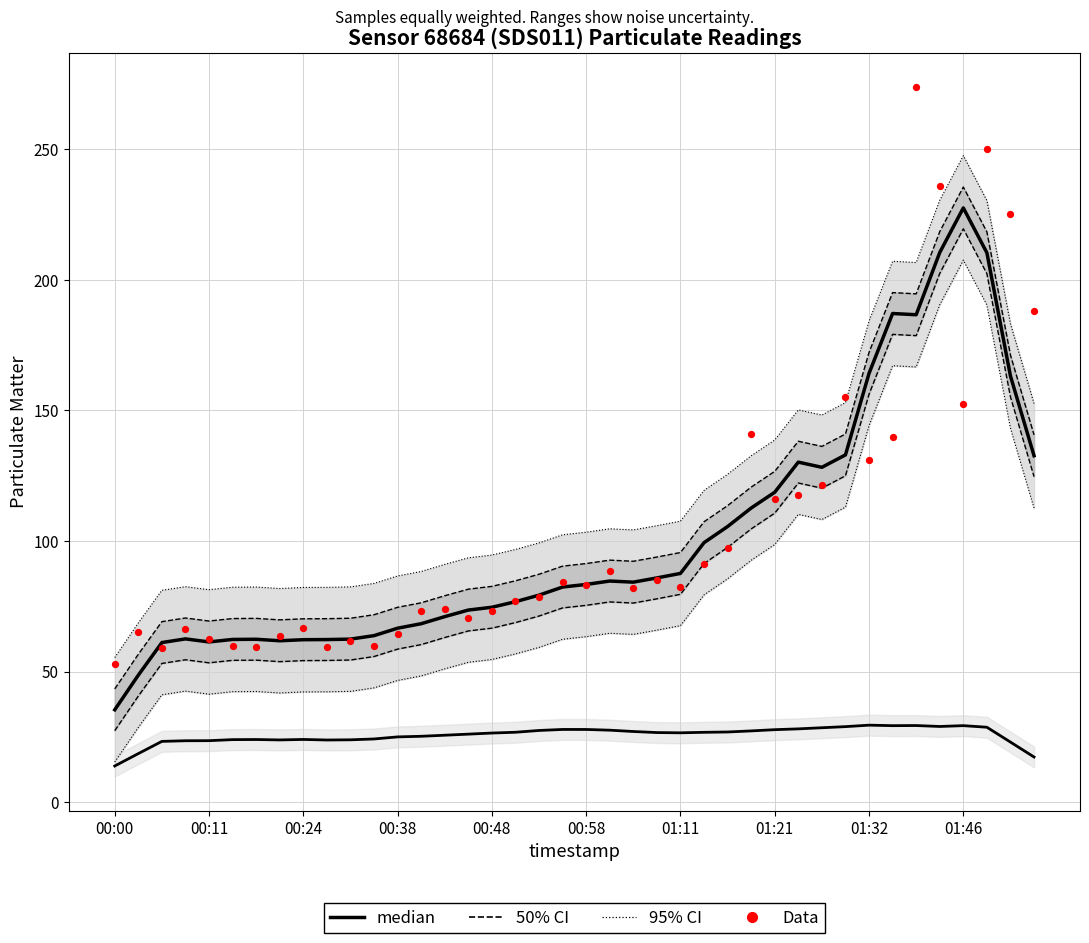

Approximately how many times larger is the value at 00:30 compared to 00:51?

0.8